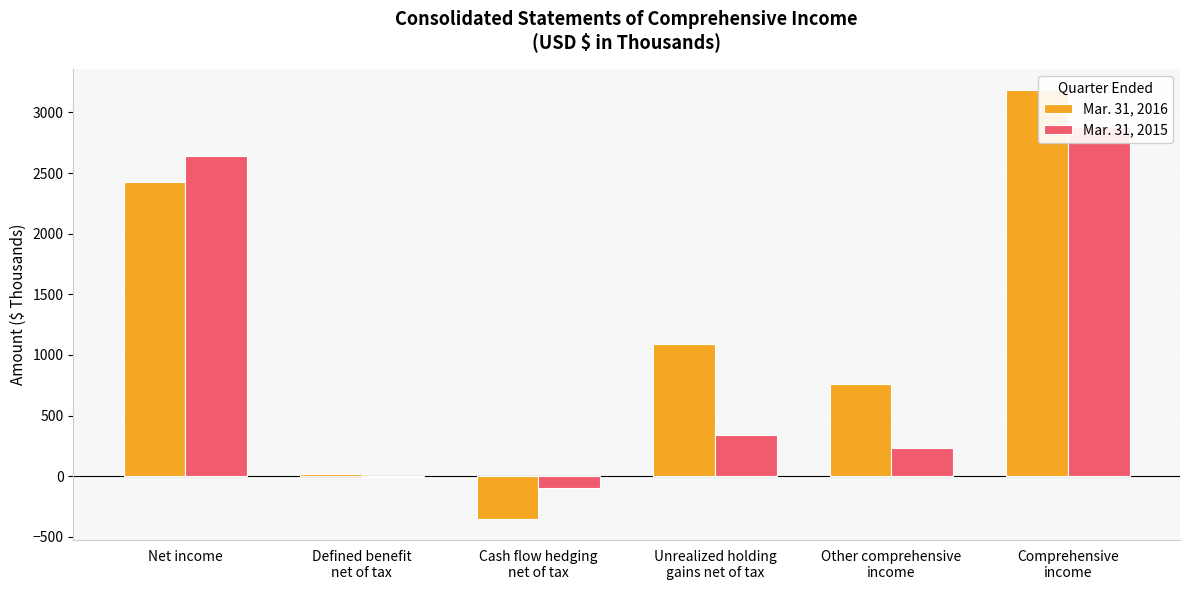

What is the highest value of the Mar. 31, 2015 series?

2879